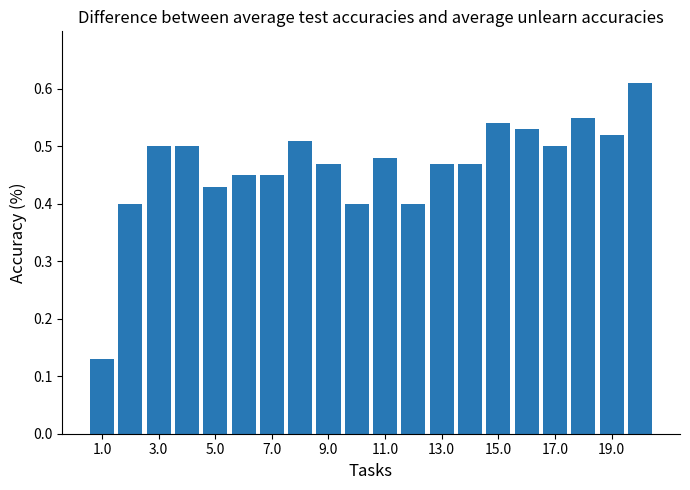

What is the sum of all values?

9.3